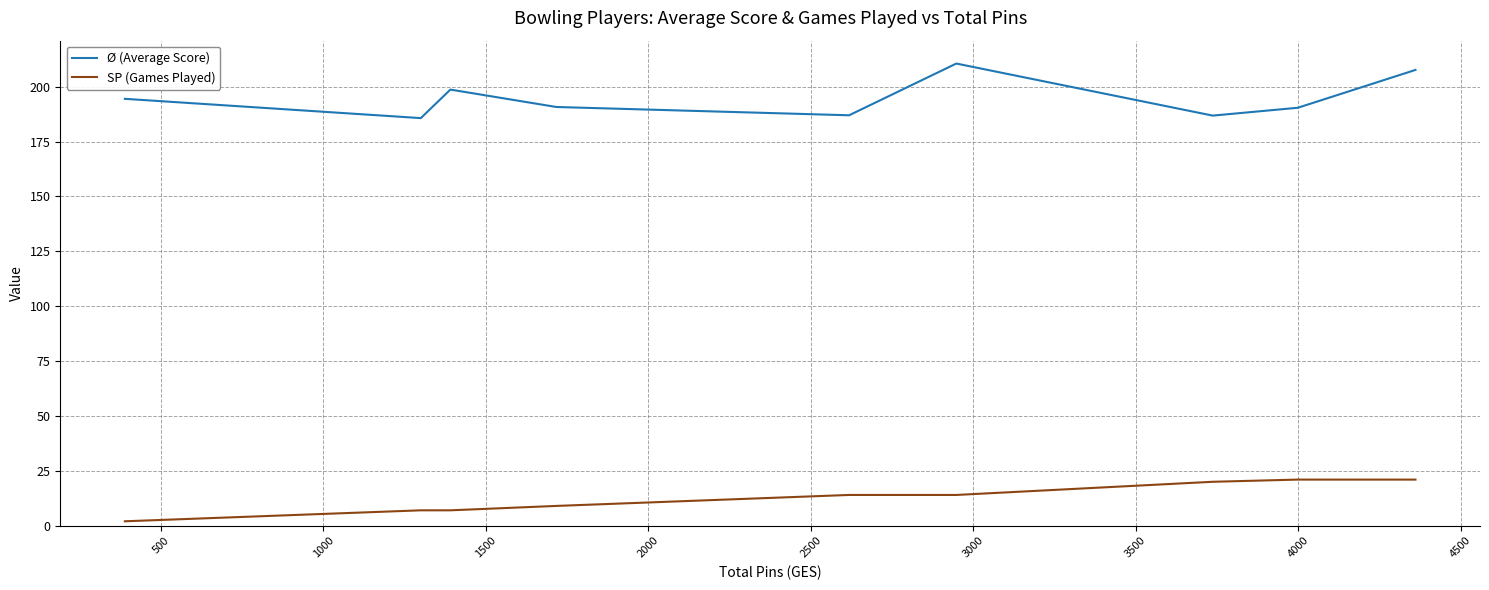

What is the difference between the highest and lowest values at 14?

166.8